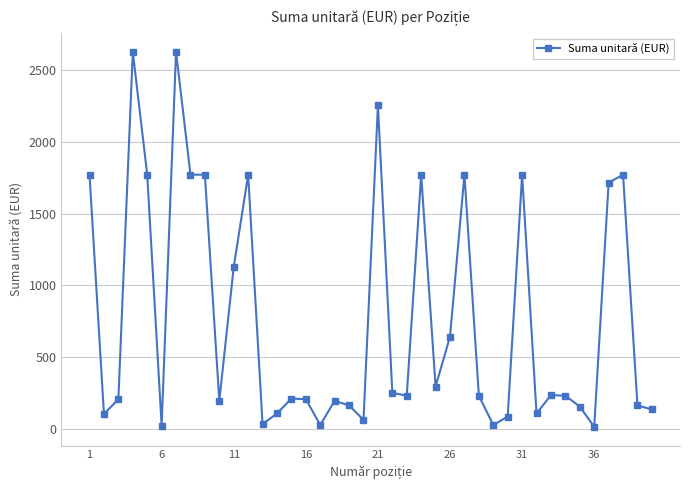

What is the greatest value displayed?

2628